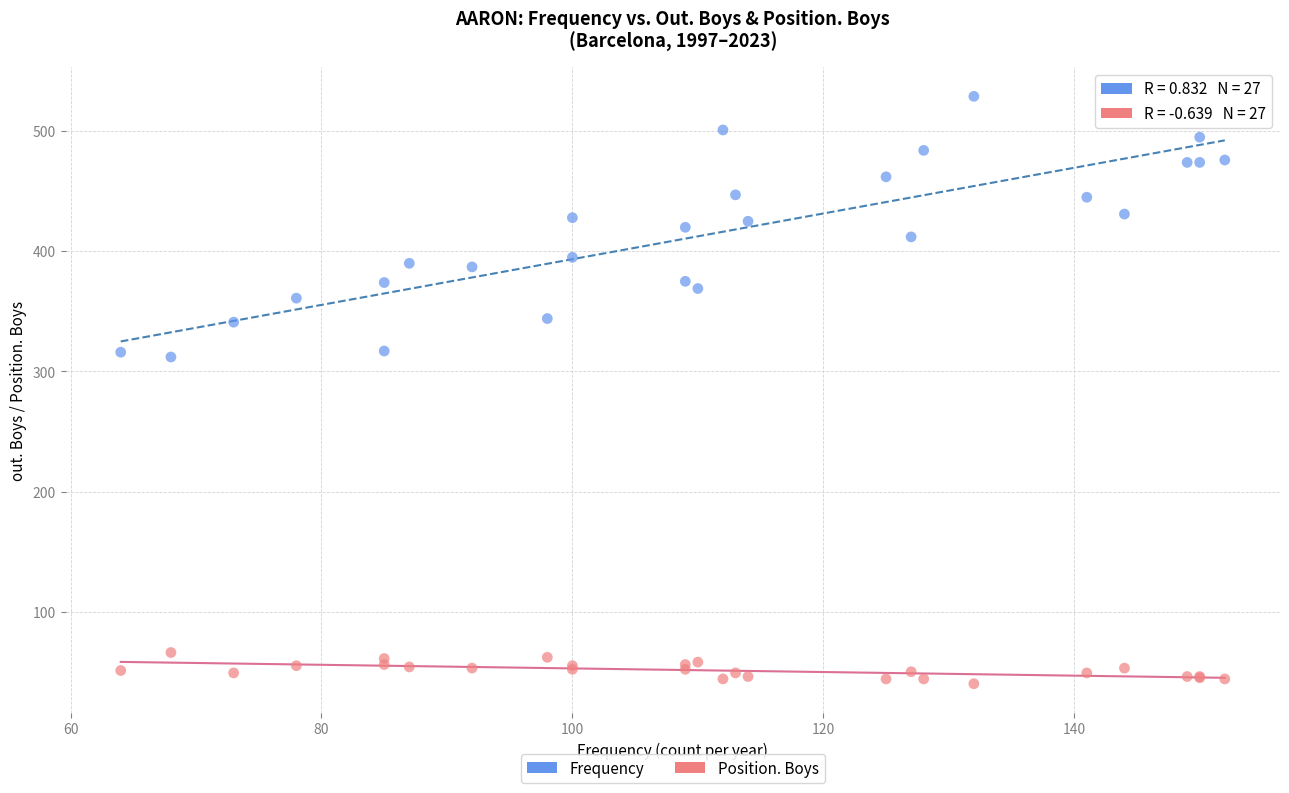

Which series reaches the maximum Y coordinate?

Frequency